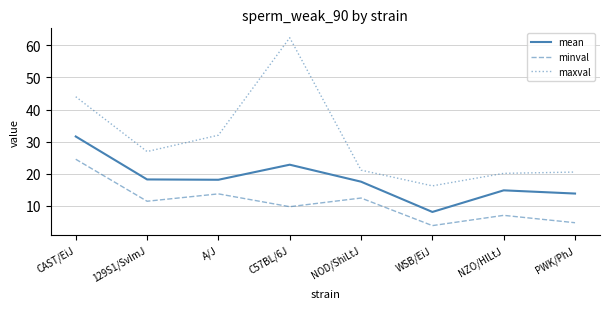

How many values in the maxval series exceed 26?

4